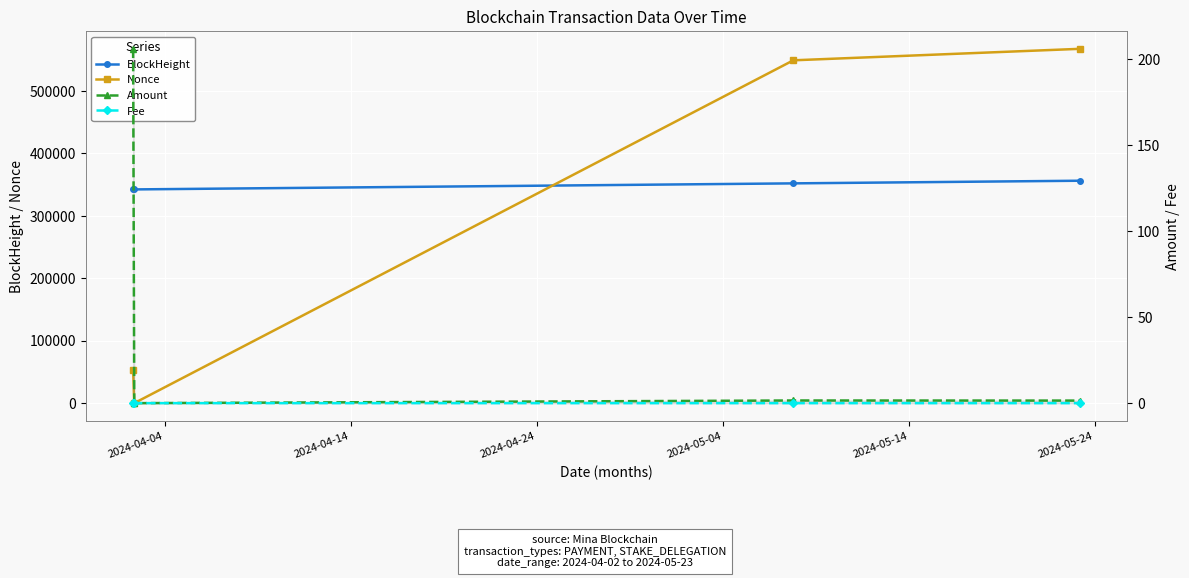

True or false: BlockHeight and Nonce intersect in this chart.

True